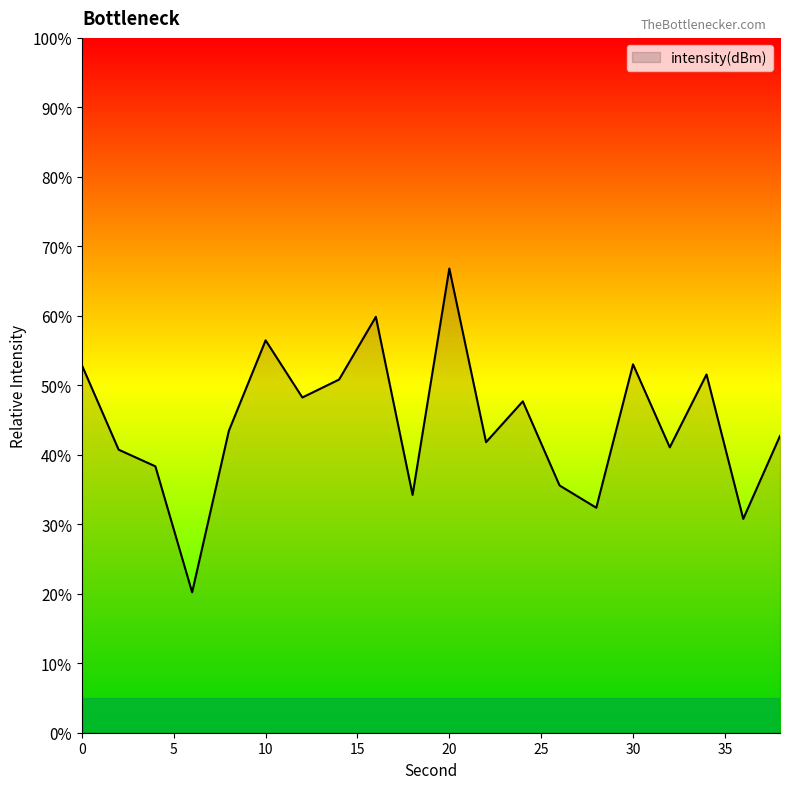

What is the smallest value displayed?

20.2